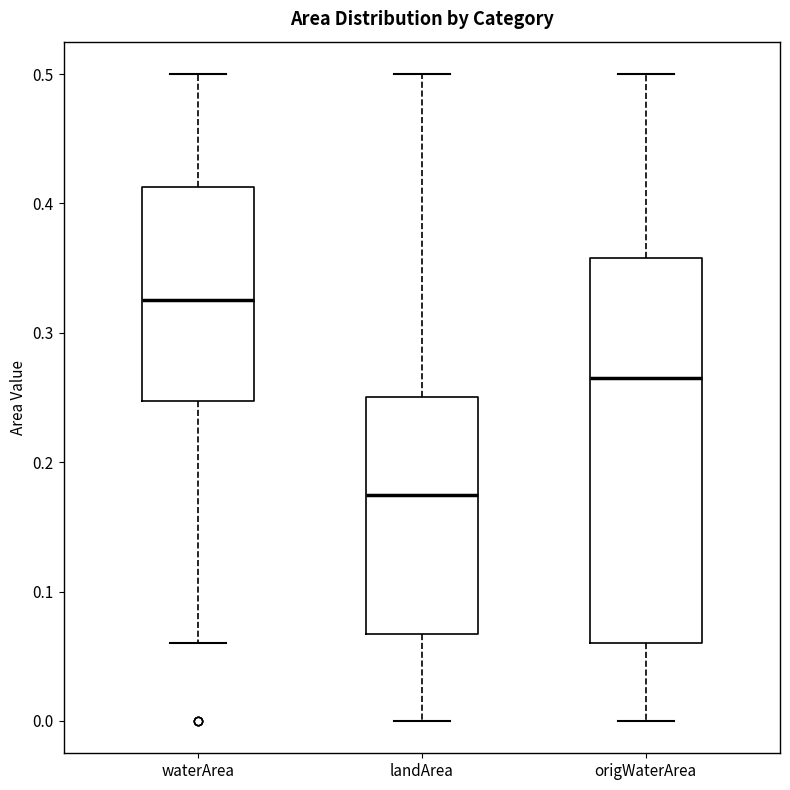

Where does the upper whisker of the box for waterArea end on the y-axis? The values are not printed on the chart, so give them approximately, as read against the axis.

0.50